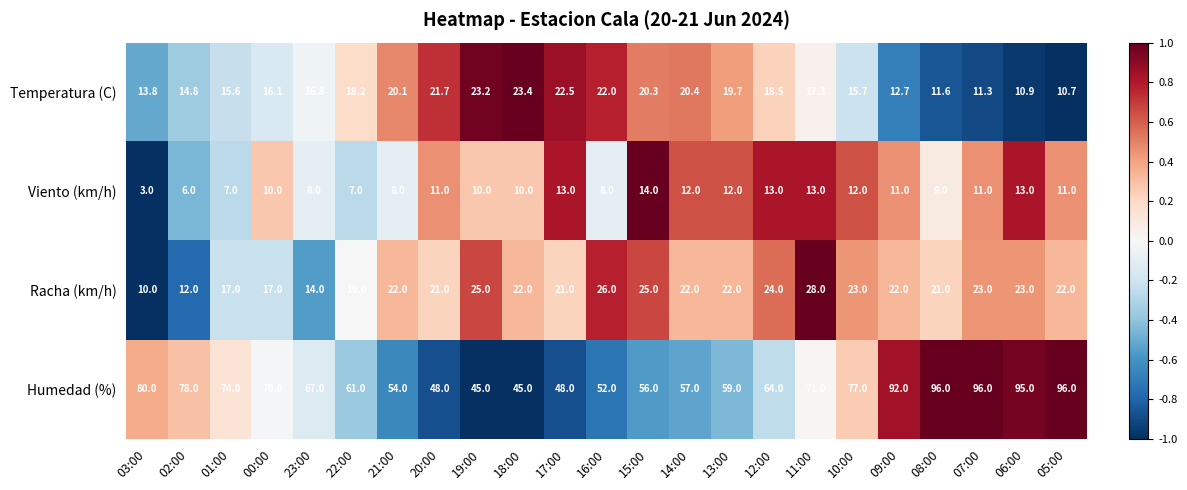

Which series has the largest total across all categories?

Humedad (%)